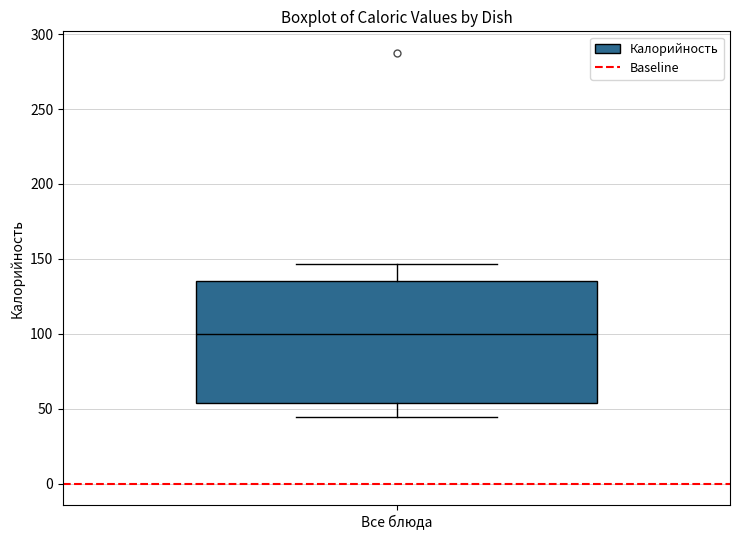

Where is the lower edge of the box for Все блюда on the y-axis? The values are not printed on the chart, so give them approximately, as read against the axis.

55